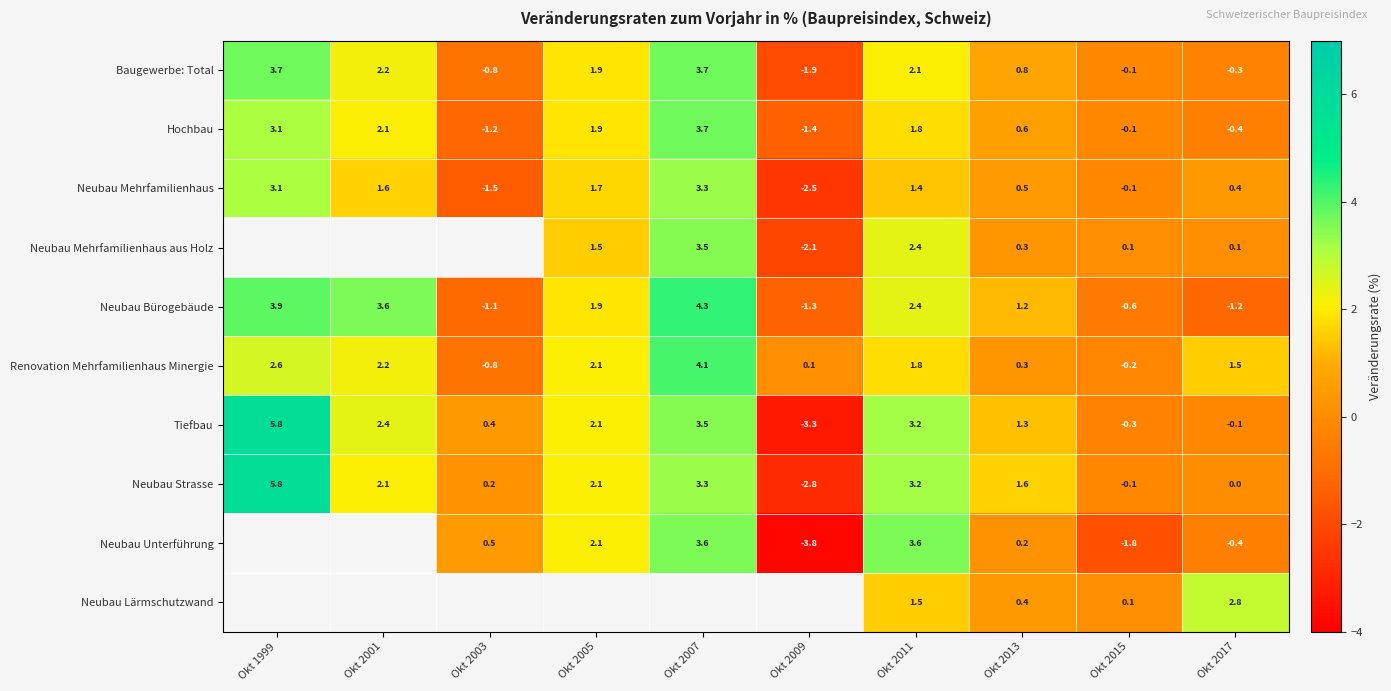

At how many categories does at least one series exceed 4?

2